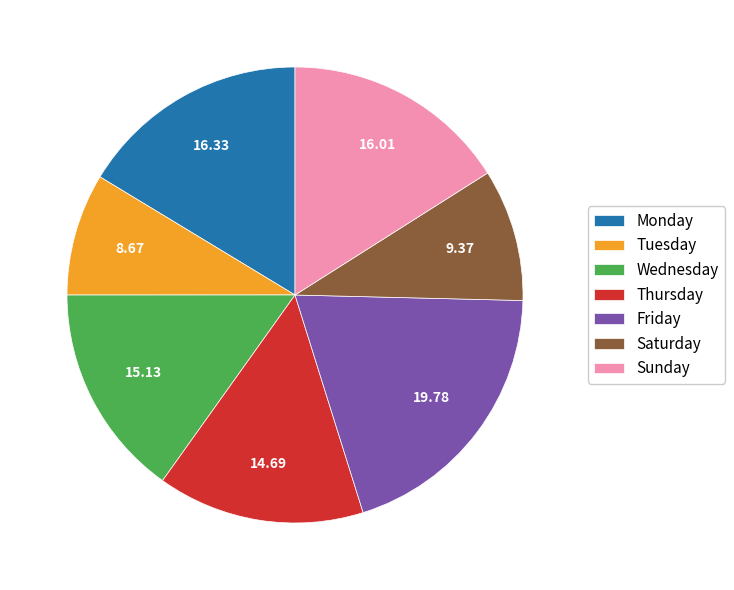

Combined, do Tuesday and Sunday account for over 50%?

No